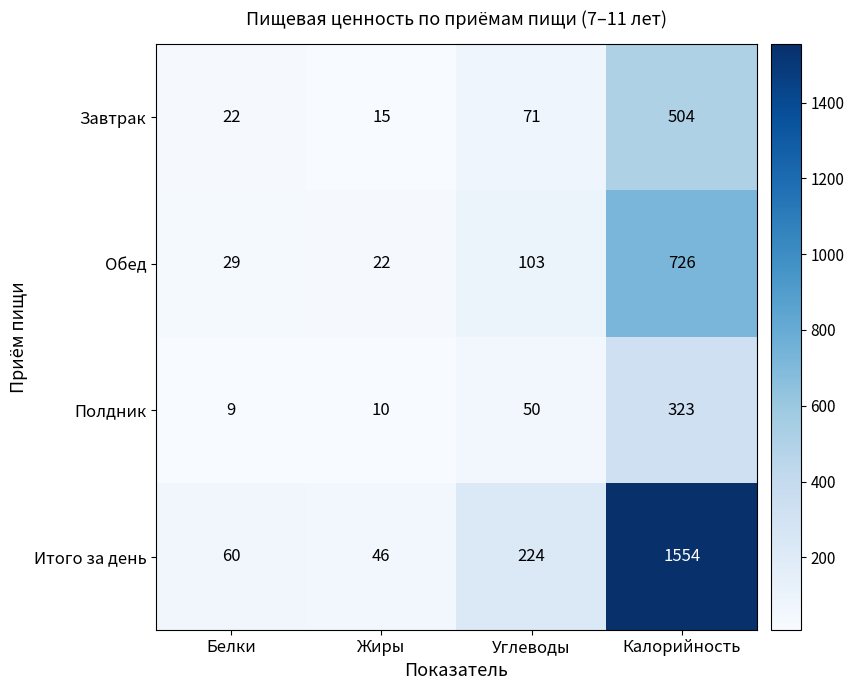

At Белки, list the series in order from smallest to largest.

Полдник, Завтрак, Обед, Итого за день